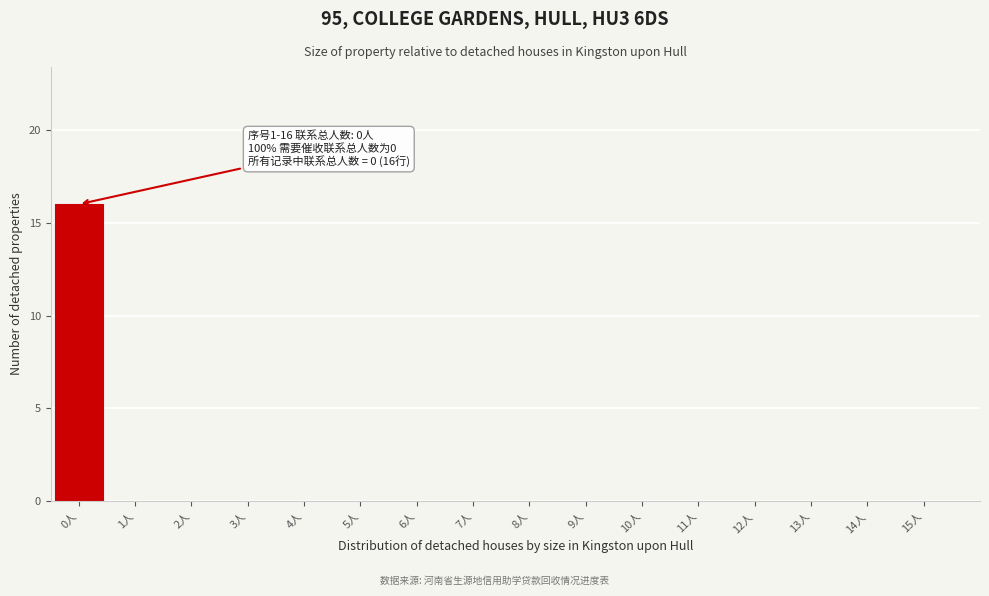

Over which range of the x-axis is the bar tallest?

-0.5 to 0.5